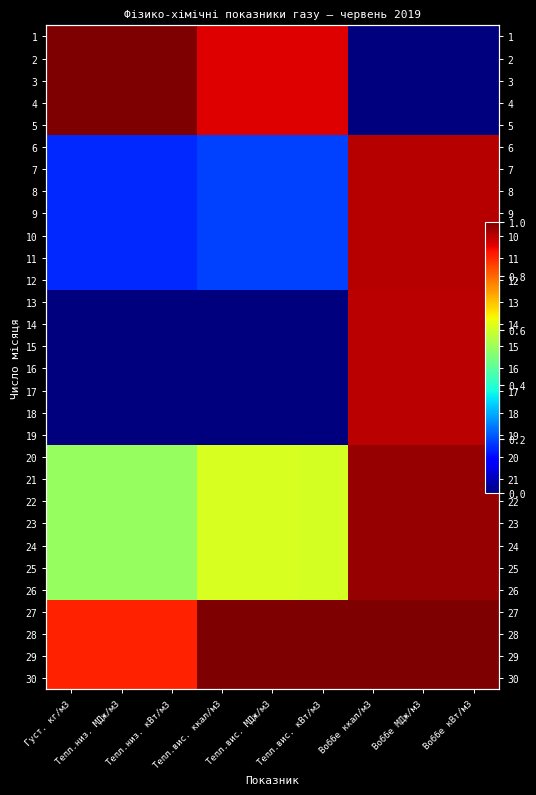

At which label is 7 closest to 0?

Тепл.низ. кВт/м3